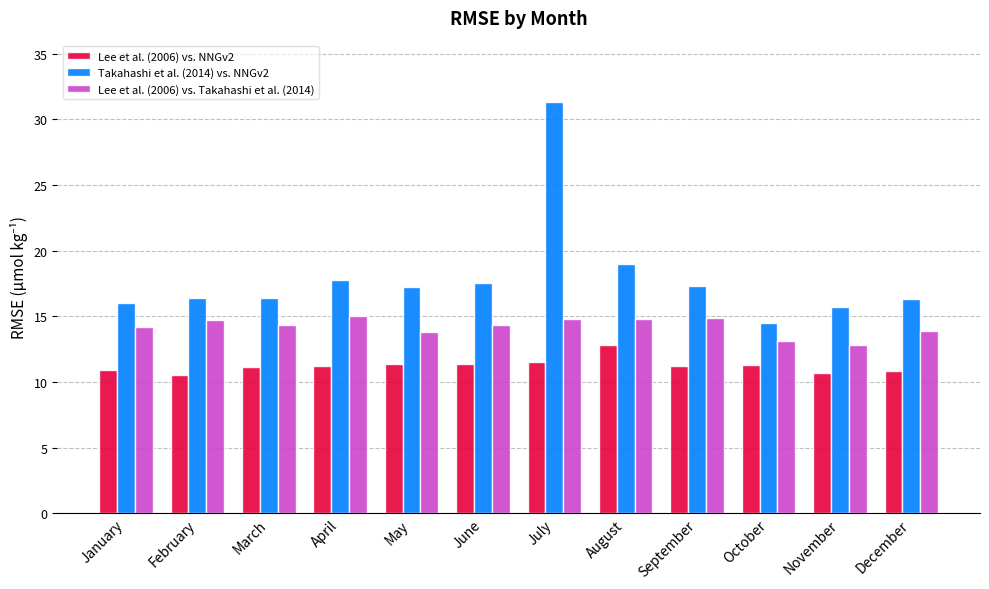

What is the difference between the Lee et al. (2006) vs. NNGv2 values at January and August?

1.9